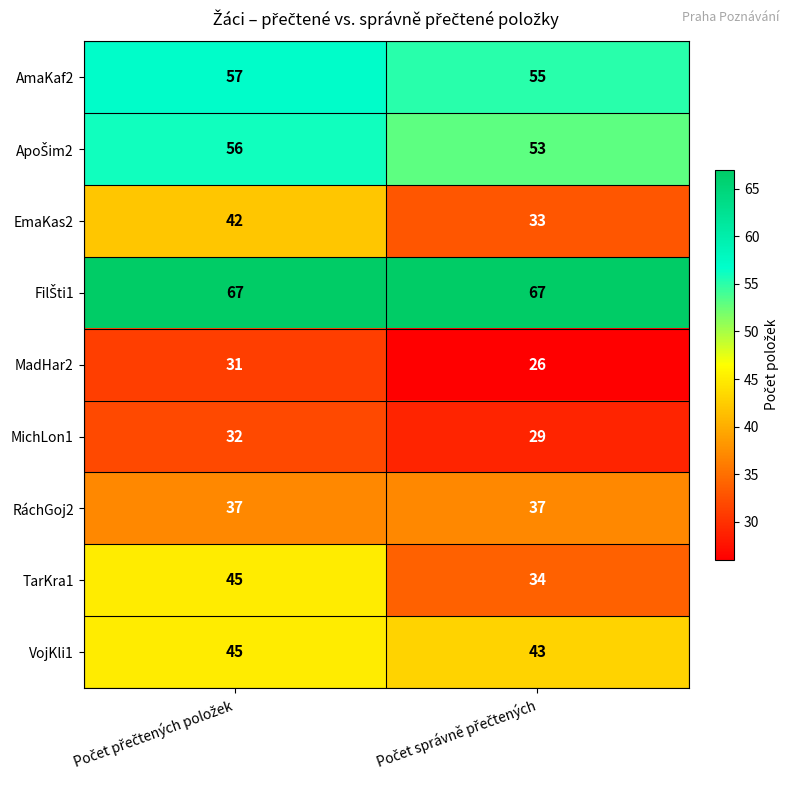

What is the greatest value displayed?

67